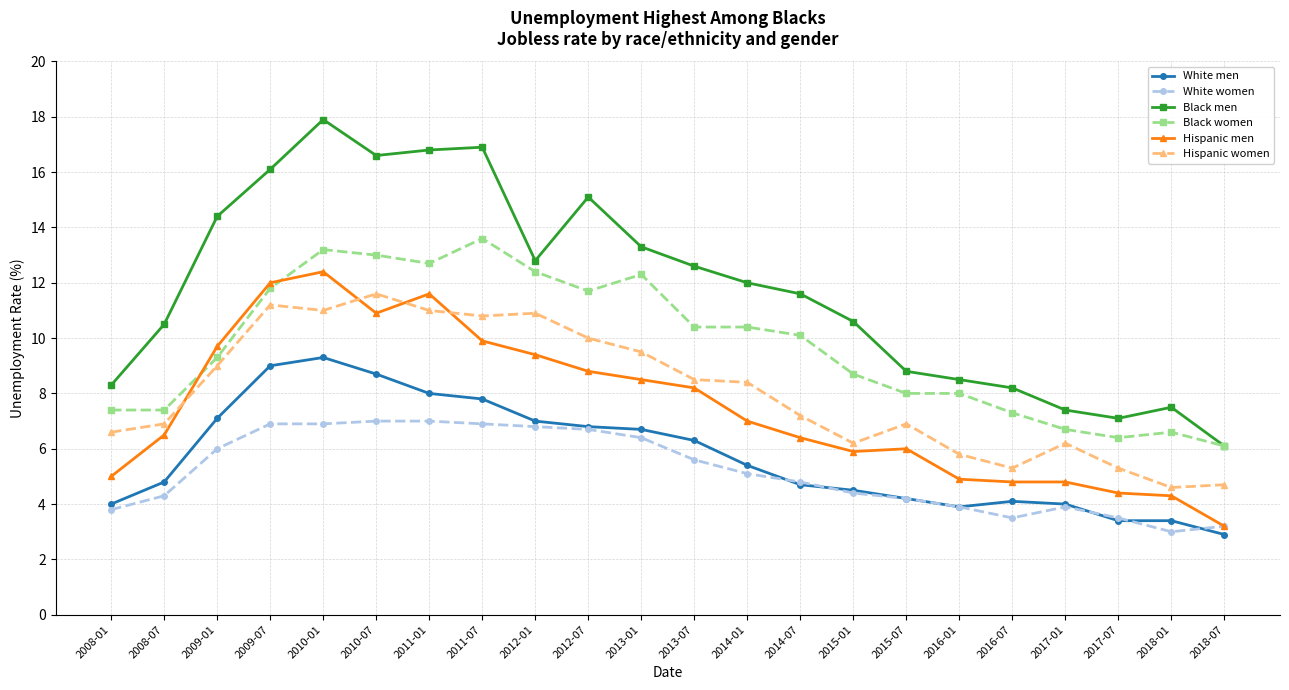

Between 2013-07 and 2017-01, which series saw the biggest shift?

Black men